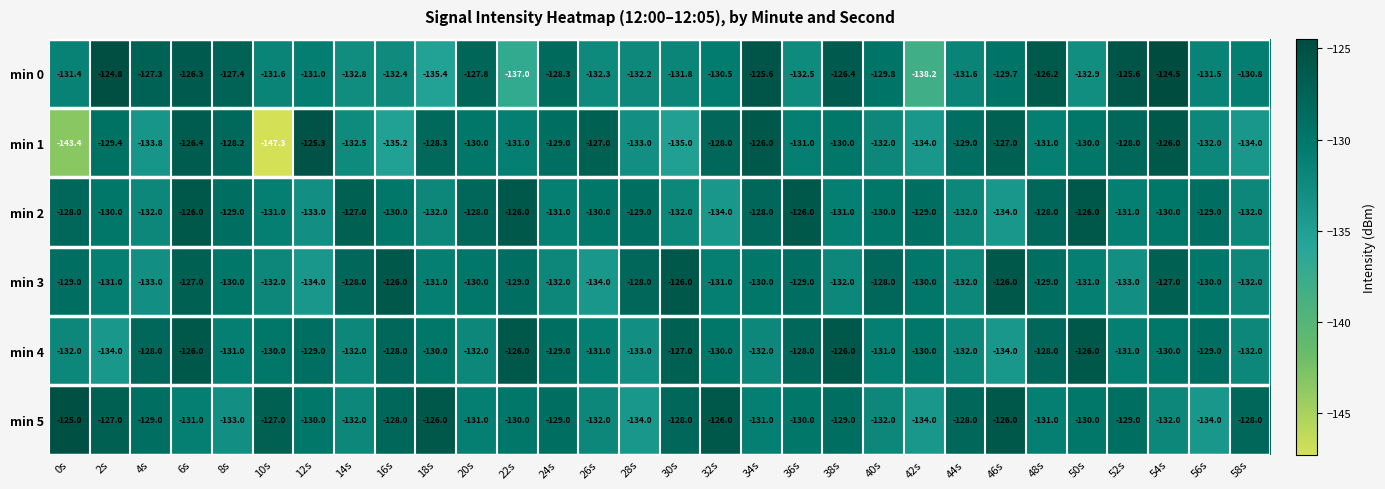

The value of min 0 at 48s is -126.2. True or false?

True